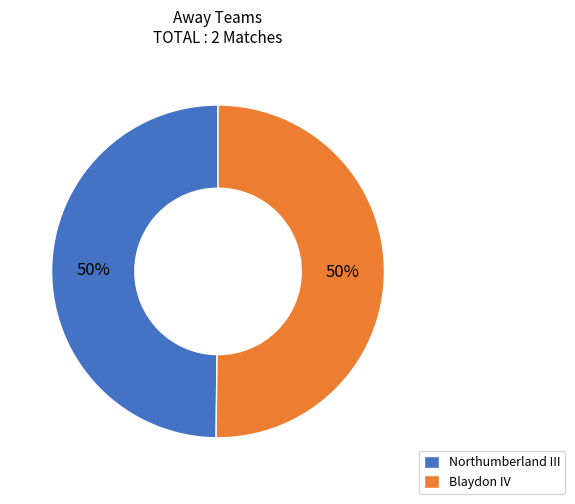

True or false: Blaydon IV accounts for 50% of the total.

True